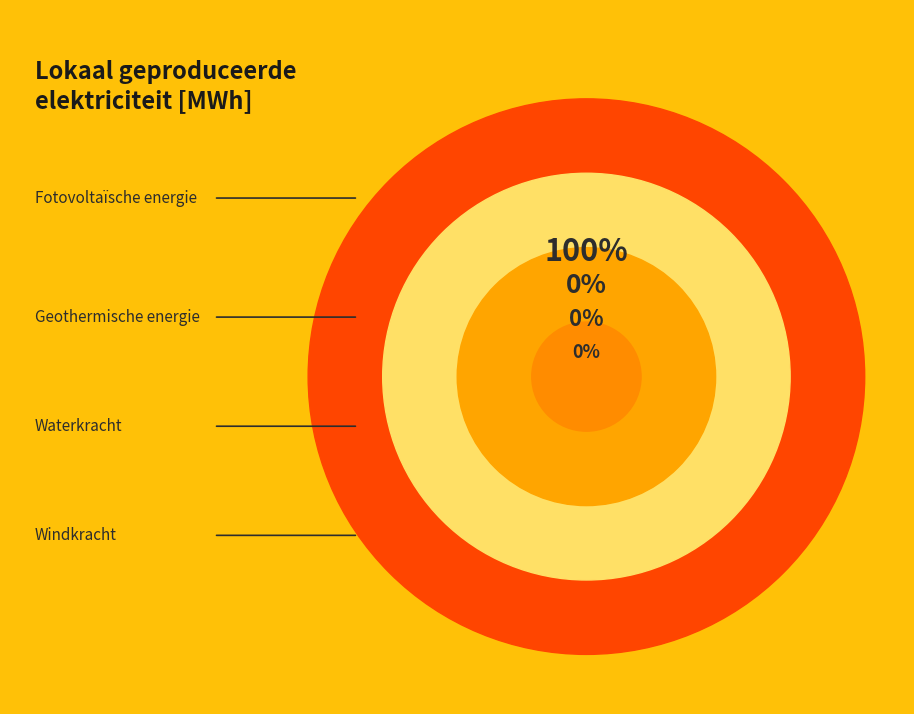

Do Geothermische energie and Fotovoltaïsche energie together represent more than half of the pie?

Yes